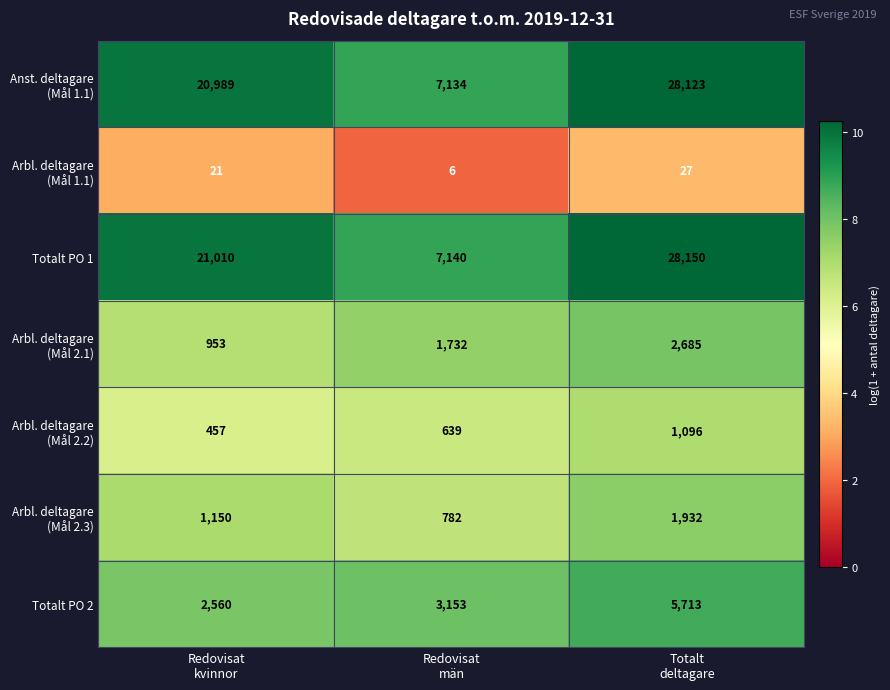

Which series has the largest range (max minus min)?

Totalt PO 1